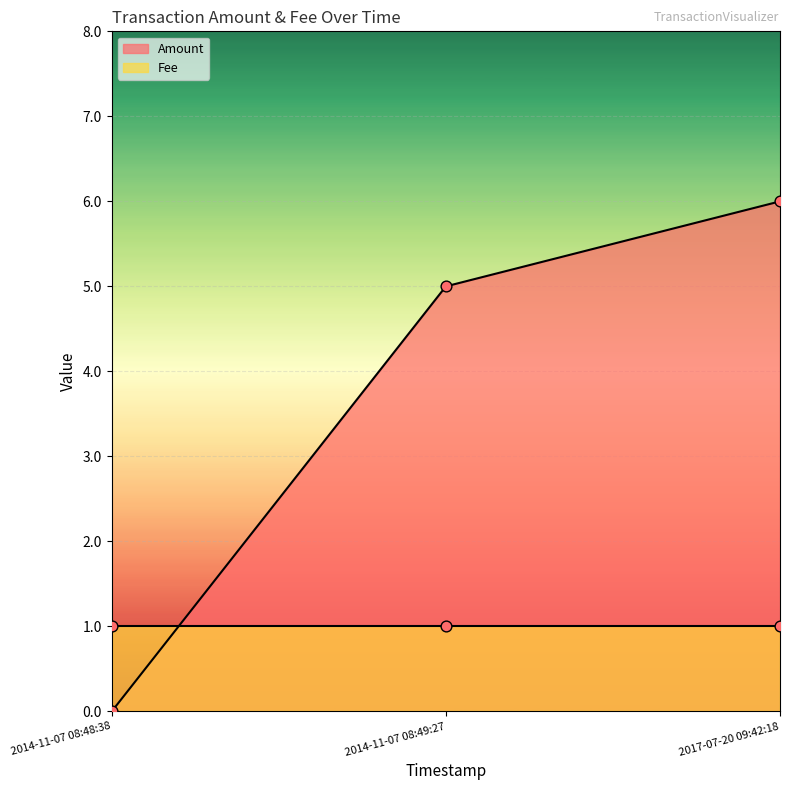

Which has a higher value, 2014-11-07 08:48:38 or 2014-11-07 08:49:27?

2014-11-07 08:49:27